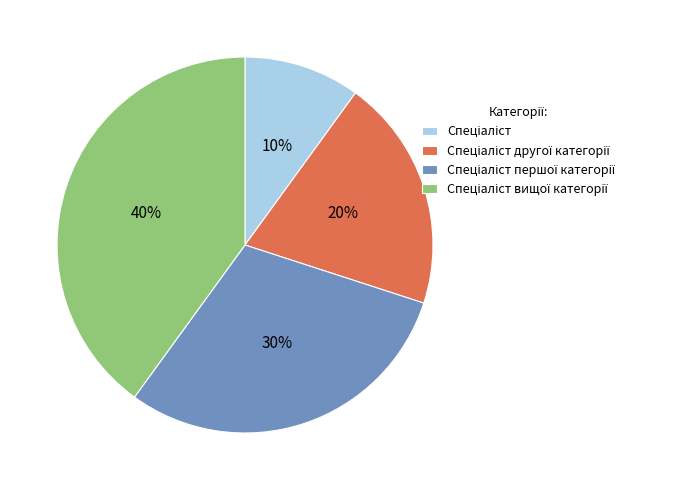

To the nearest percent, what is the difference between the largest and smallest slice percentages?

30%